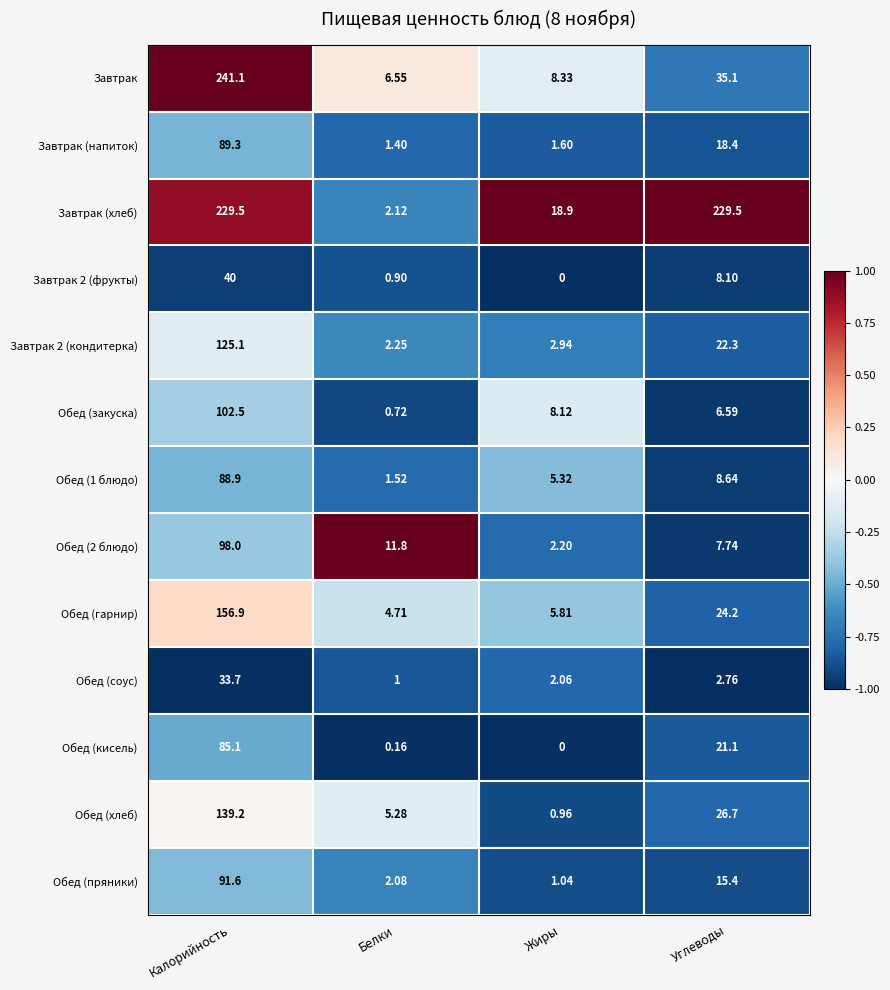

Where is Завтрак (напиток) nearest to the value 45?

Углеводы